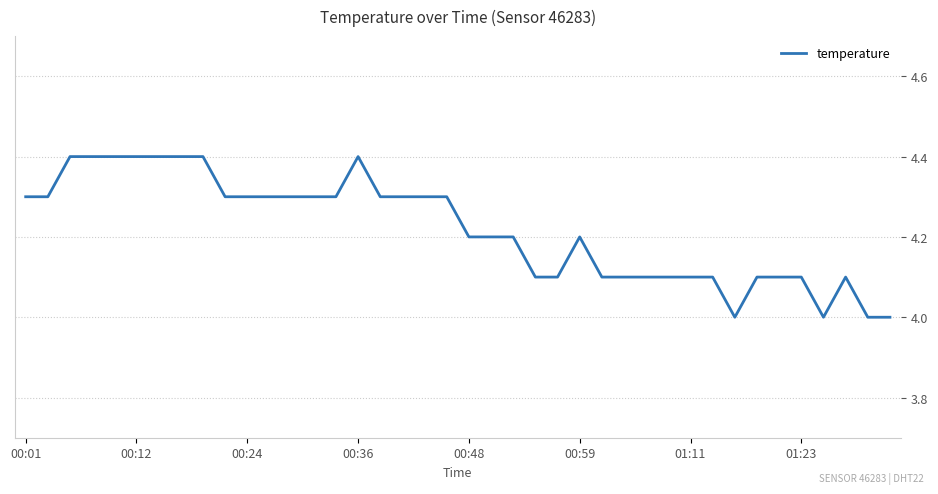

What is the greatest value displayed?

4.4